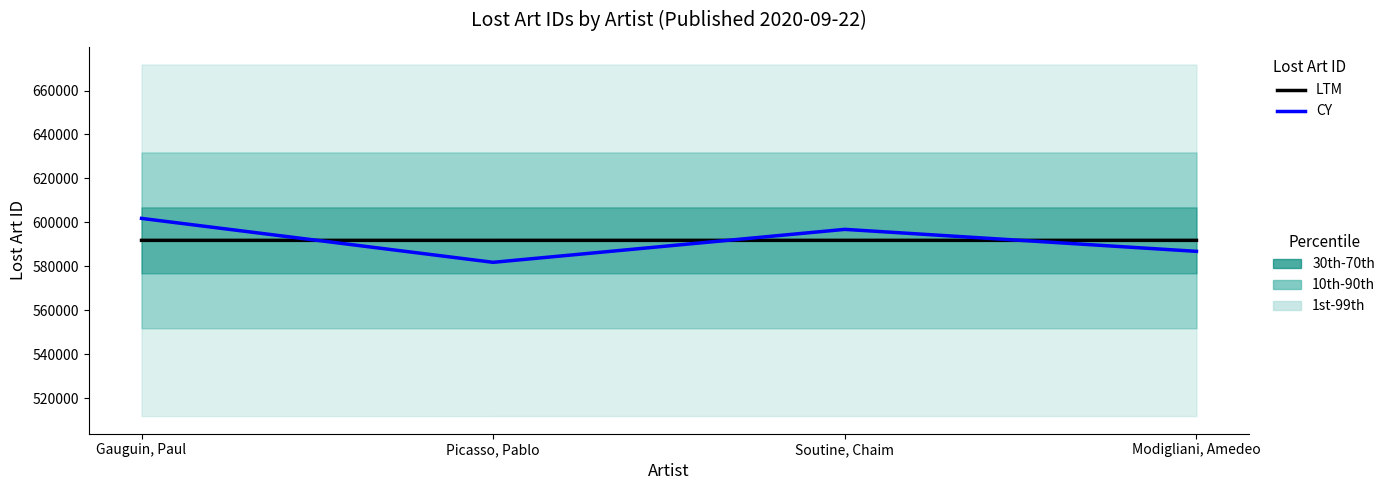

At which category does the chart reach its minimum across all series?

Picasso, Pablo